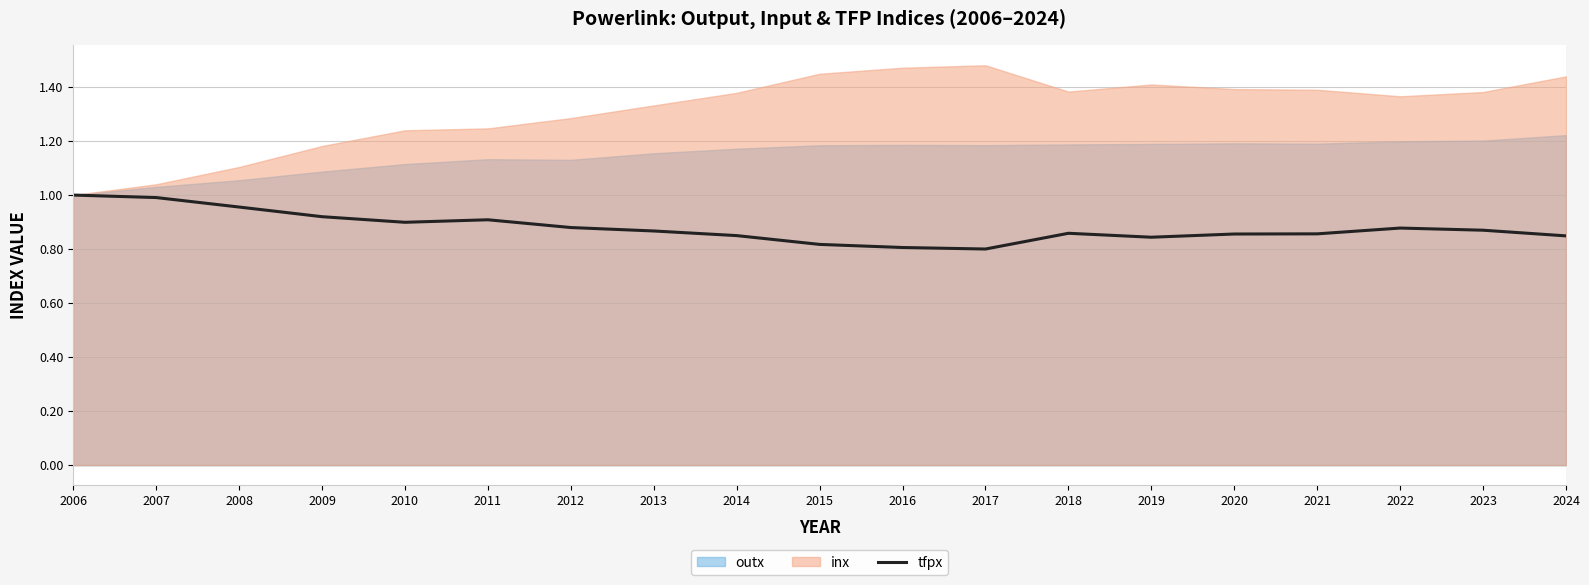

True or false: tfpx has a value of 0.6 at 2006.

False